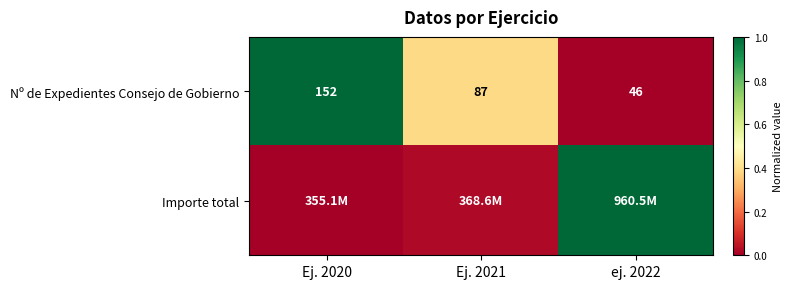

At which label is Importe total closest to 0?

Ej. 2020